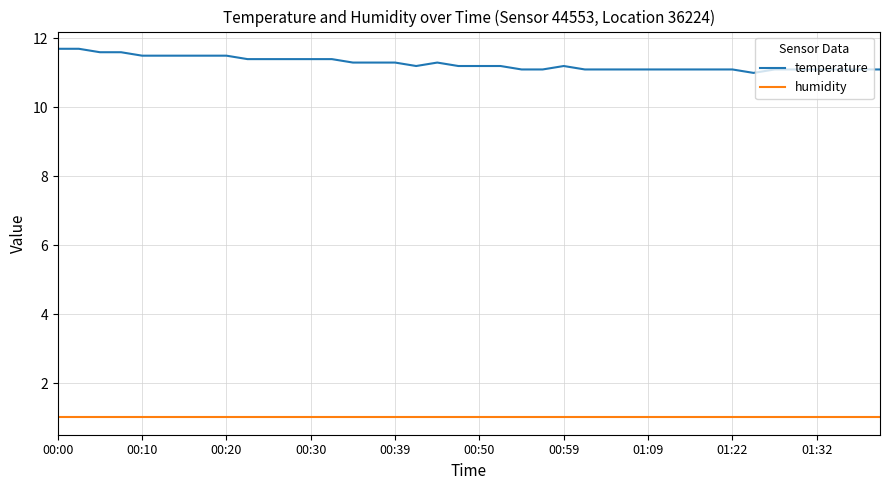

How many distinct data groups are displayed?

2